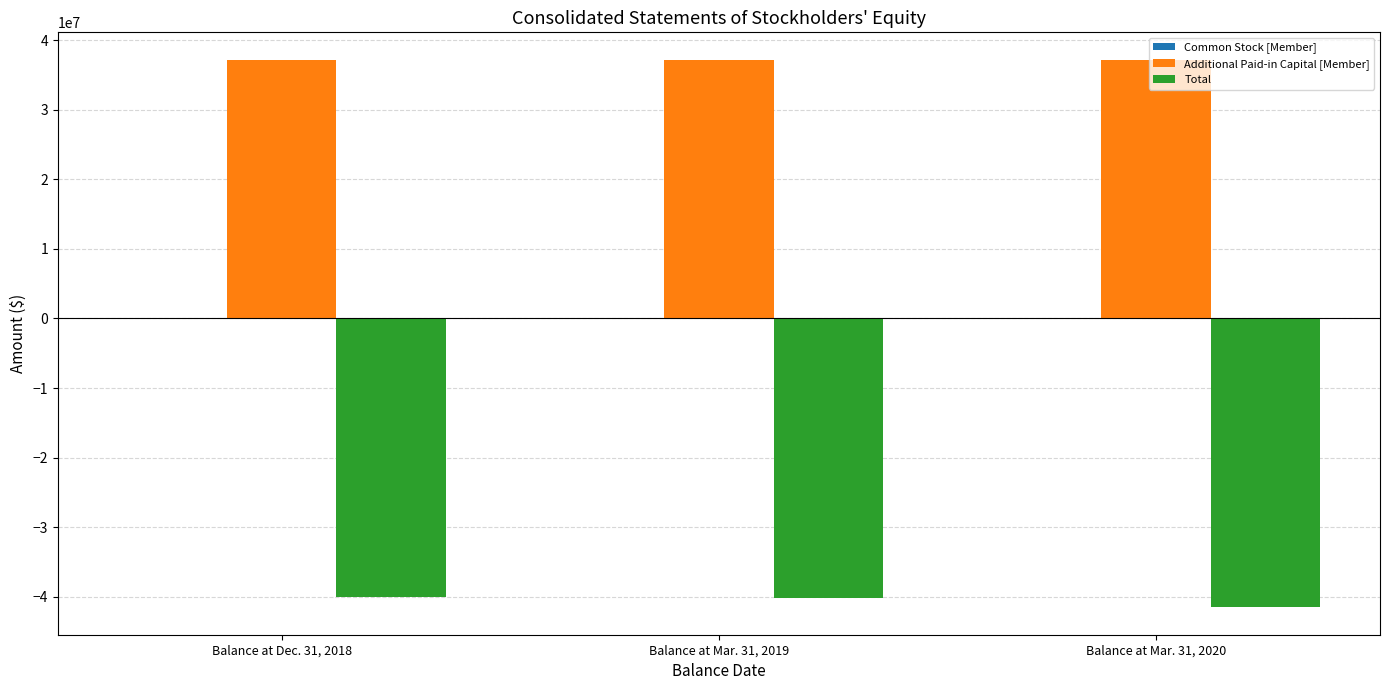

What is the sum of all Additional Paid-in Capital [Member] values?

111667901